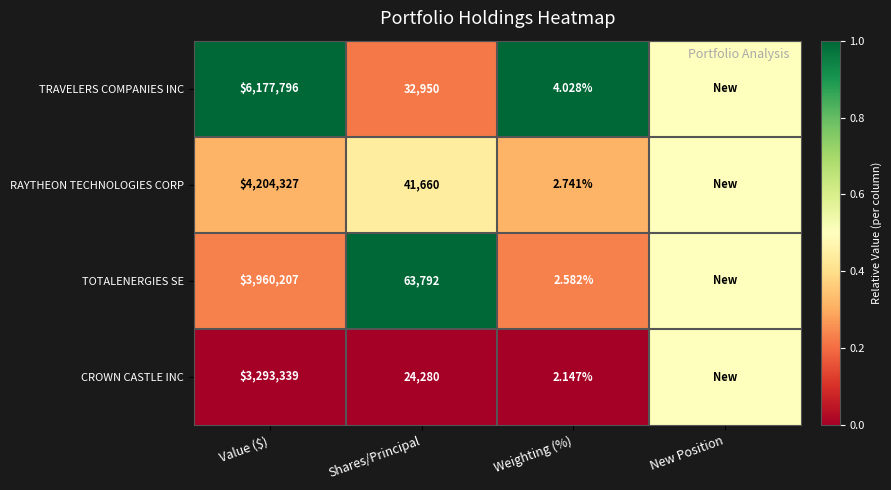

Rank the series at Shares/Principal from highest to lowest value.

TOTALENERGIES SE, RAYTHEON TECHNOLOGIES CORP, TRAVELERS COMPANIES INC, CROWN CASTLE INC